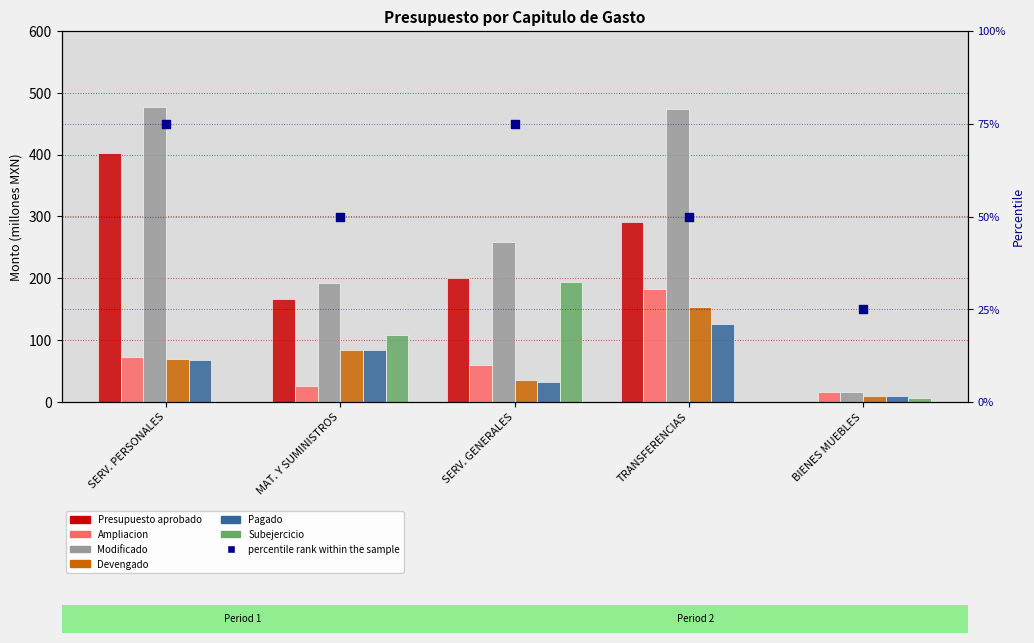

What are all the series names shown in the legend?

Presupuesto aprobado, Ampliacion, Modificado, Devengado, Pagado, Subejercicio